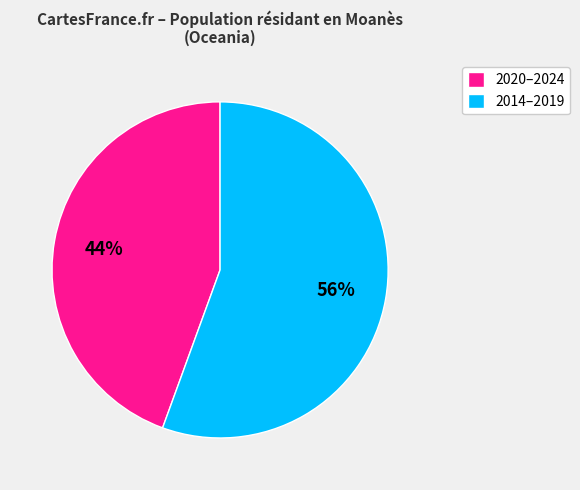

Rank the categories by value from lowest to highest.

2020–2024, 2014–2019